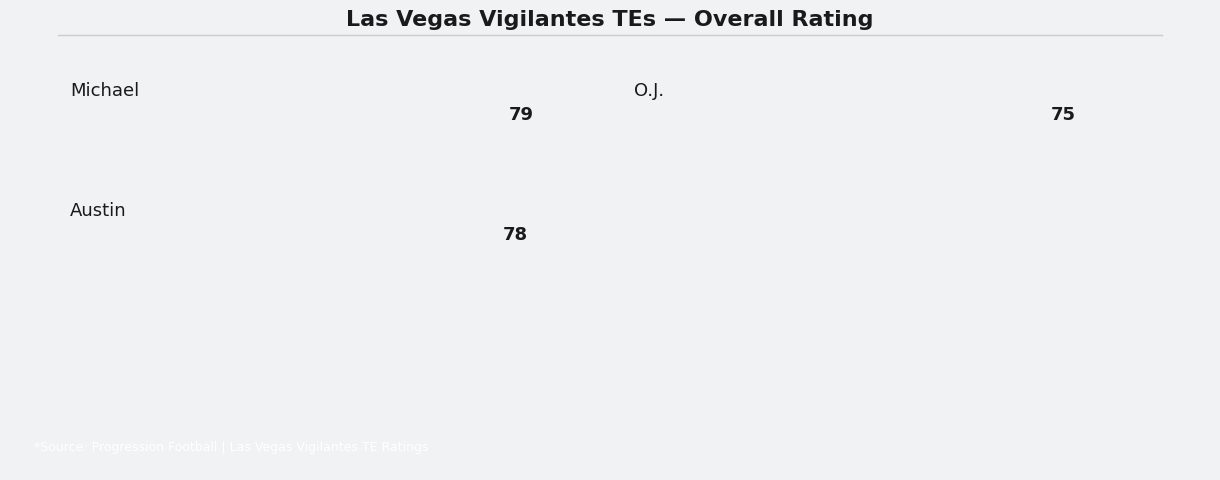

How many bars are there in total?

3